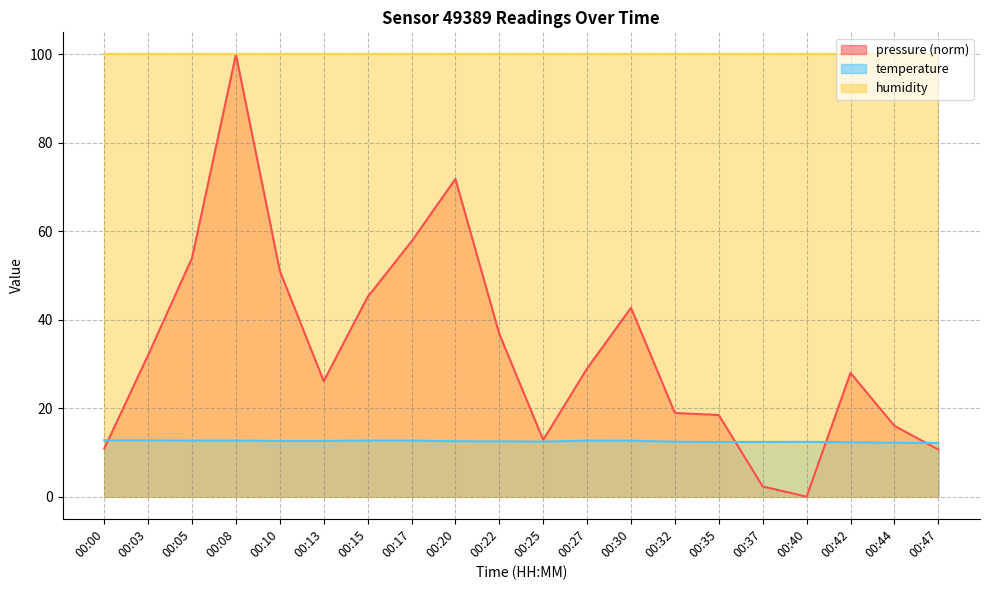

What is the maximum value for temperature?

12.8